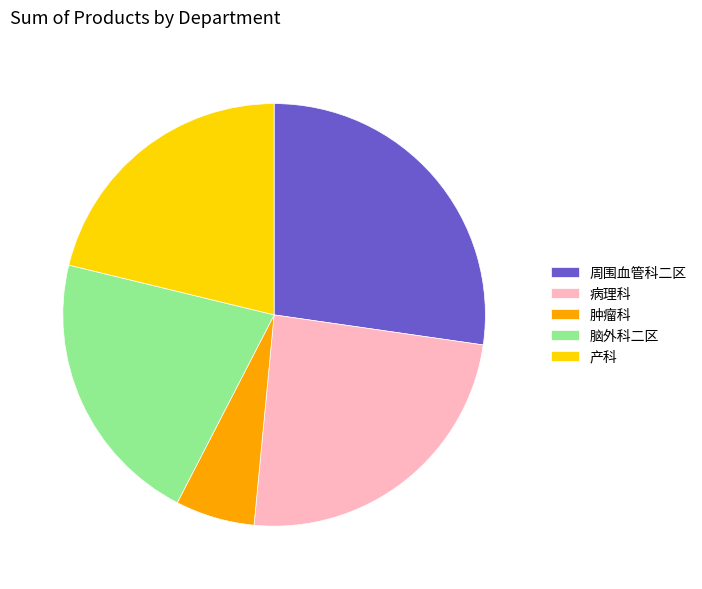

Combined, do 肿瘤科 and 周围血管科二区 account for over 50%?

No